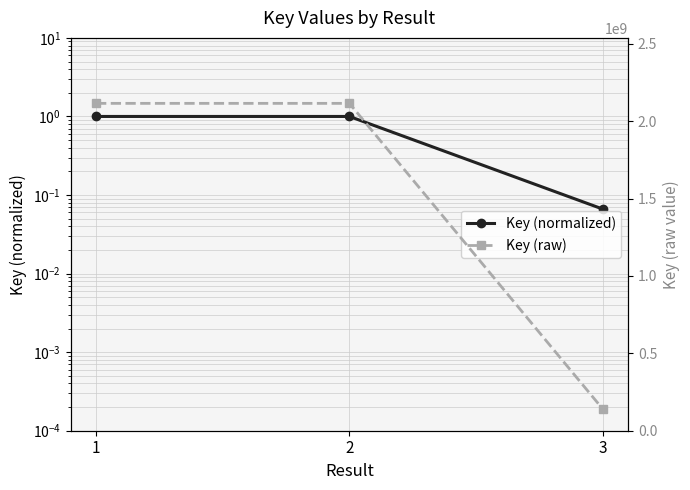

Between 1 and 2, which series saw the biggest shift?

Key (raw)